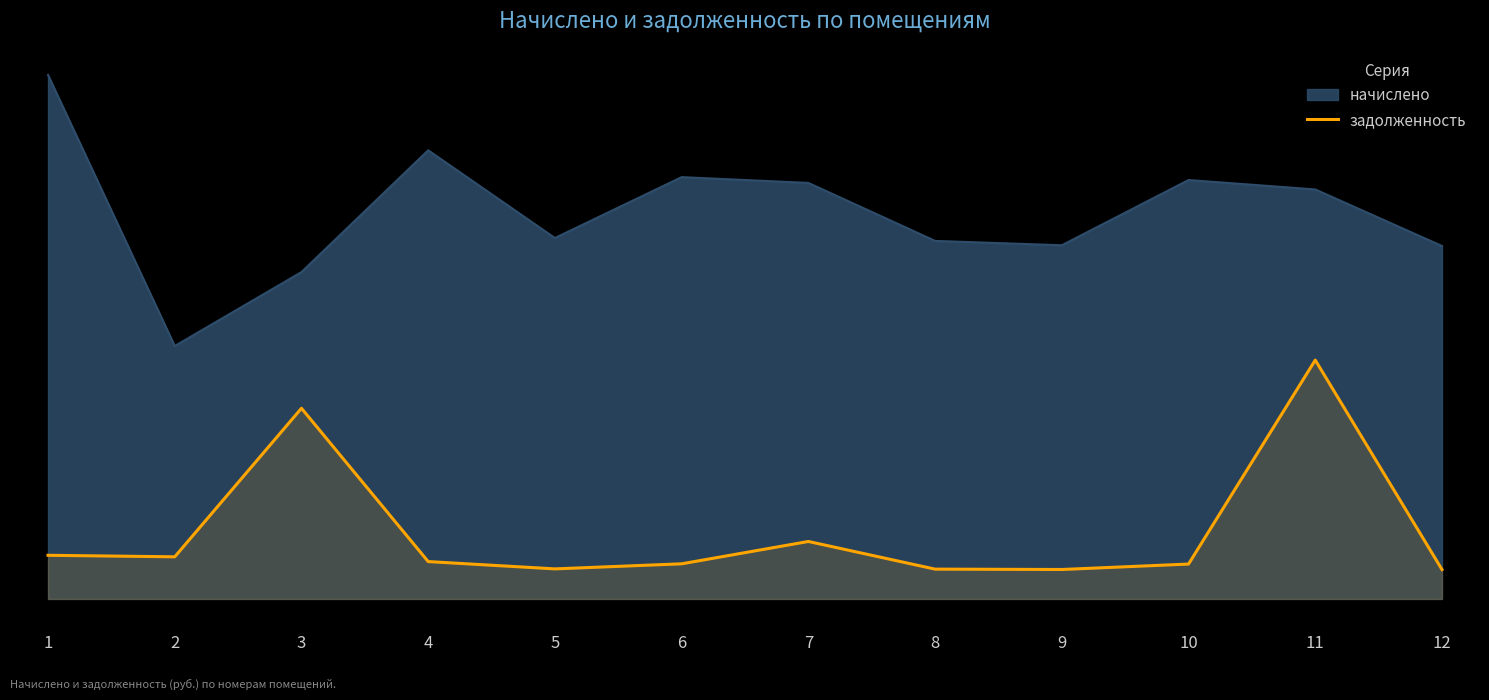

What is the sum of the values at 10 and 6?

1100.8